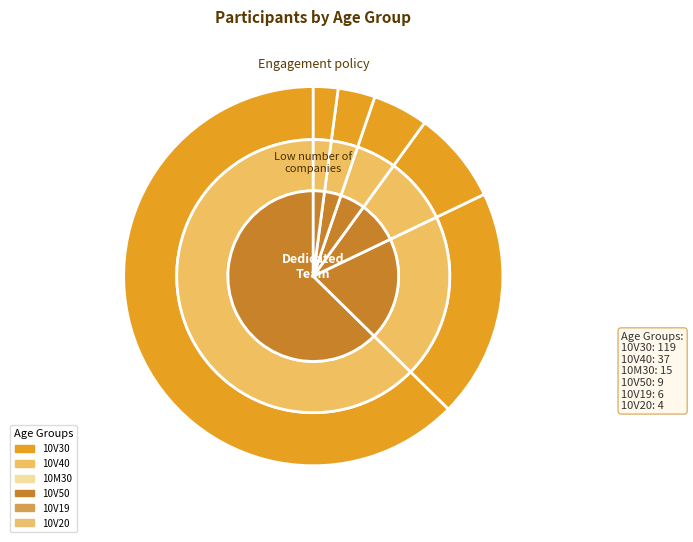

To the nearest percent, what percentage of the pie is 10V50?

5%